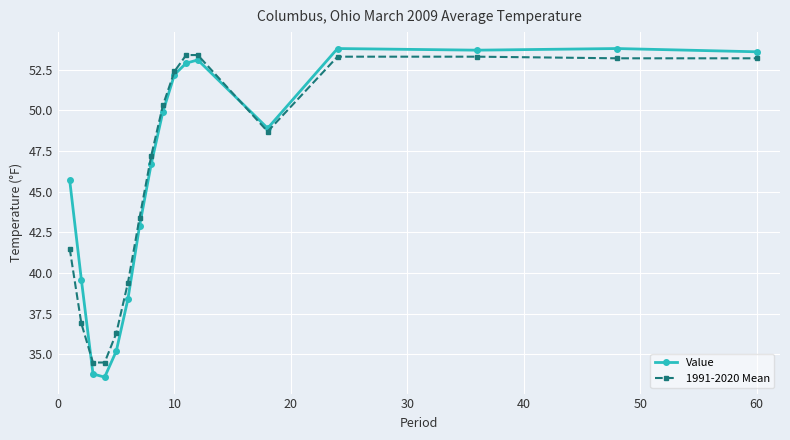

What is the smallest value displayed?

33.6